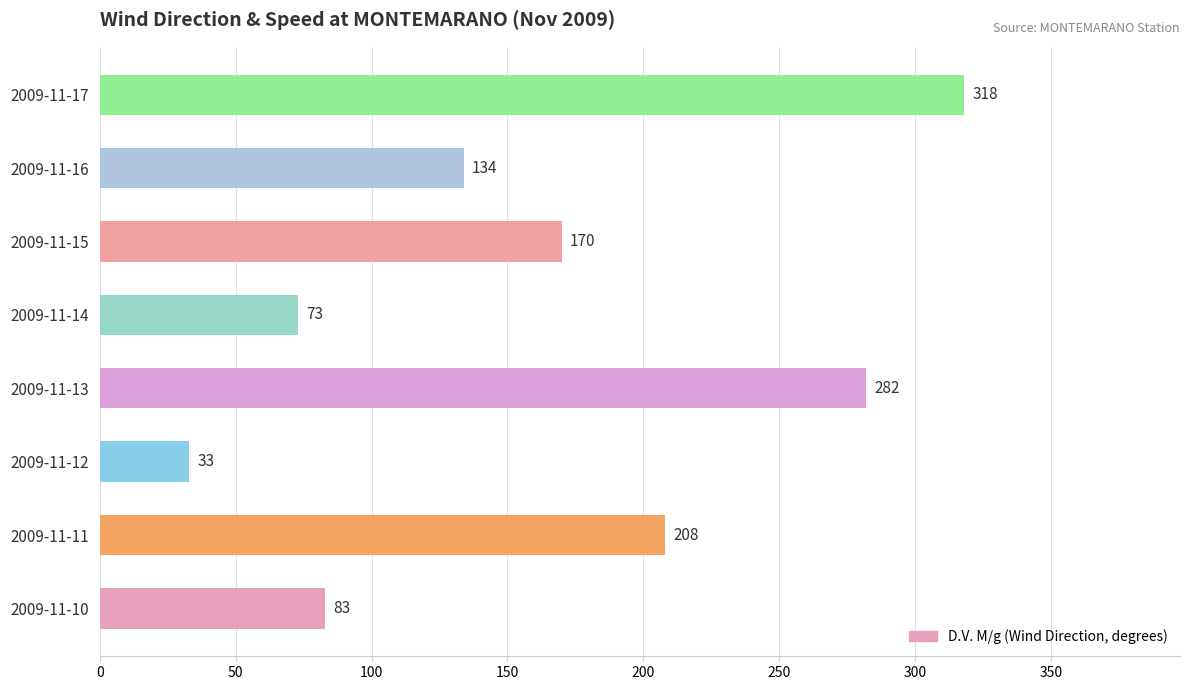

What is the change in value from 2009-11-11 to 2009-11-16?

-74